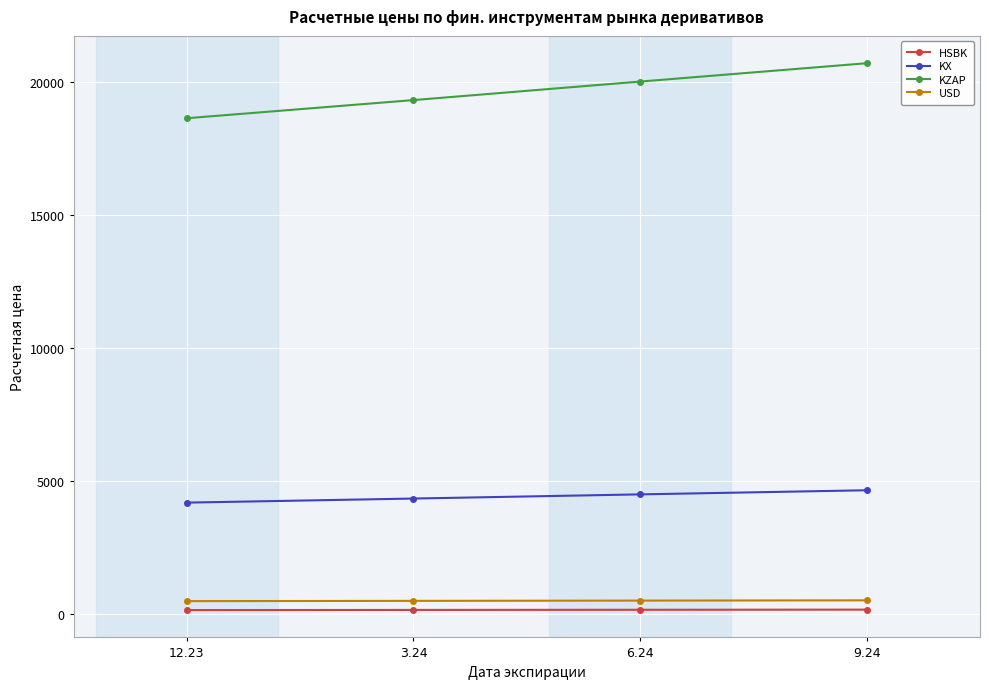

How many lines are shown in the chart?

4